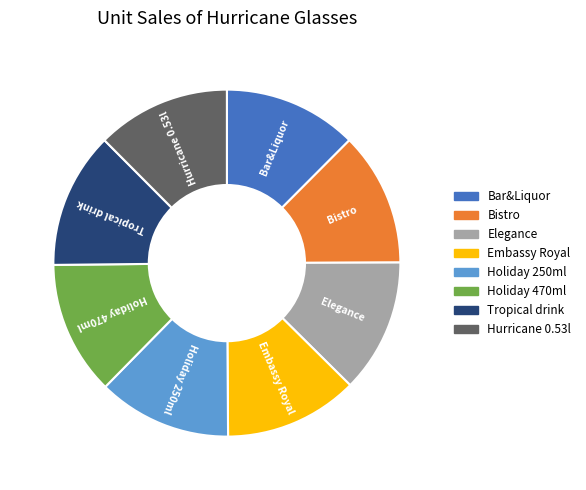

Is there a majority slice in this chart?

No